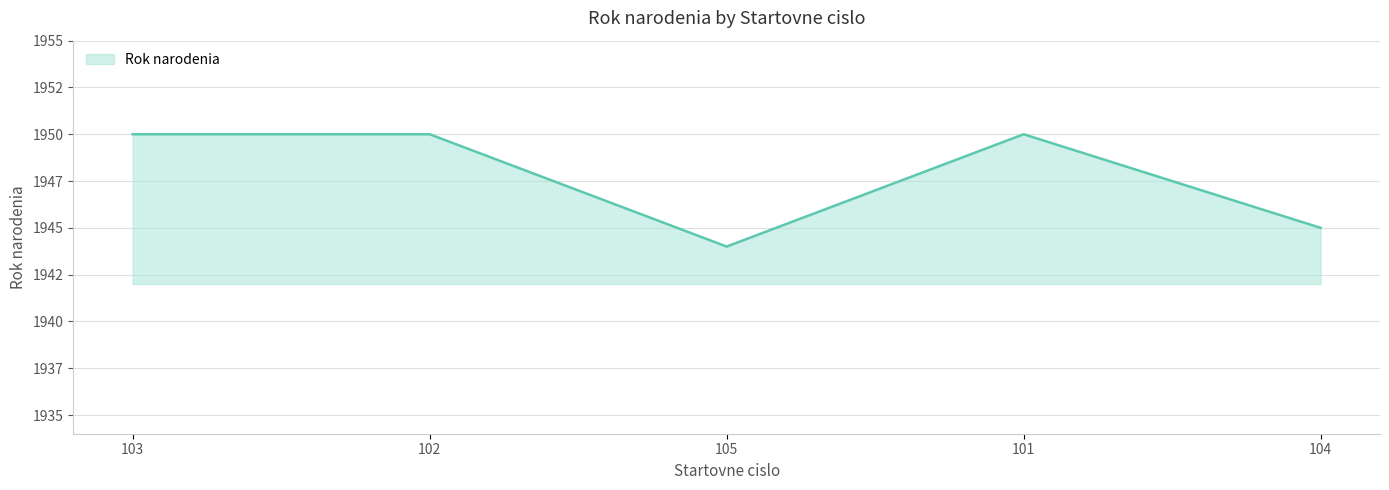

Count the number of data series in this chart.

1